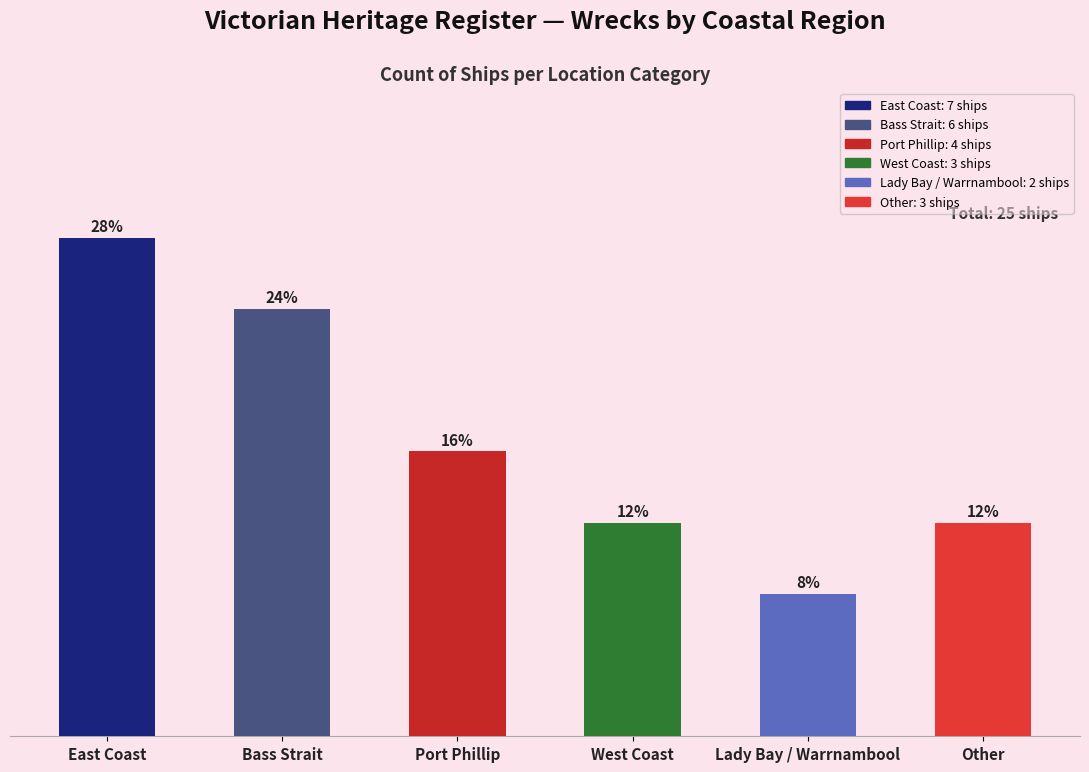

What is the difference between the values at West Coast and East Coast?

4